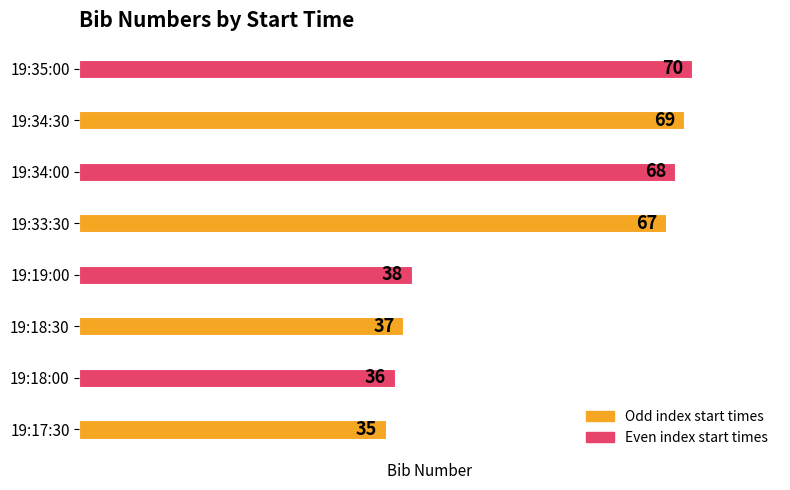

What is the difference between the maximum and minimum values?

35